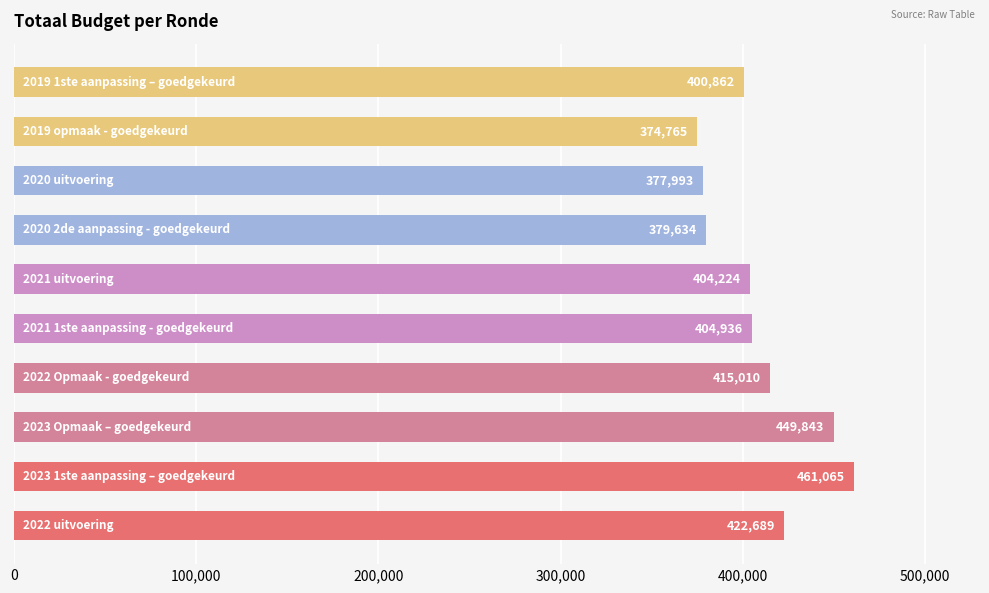

What is the difference between the maximum and minimum values?

86300